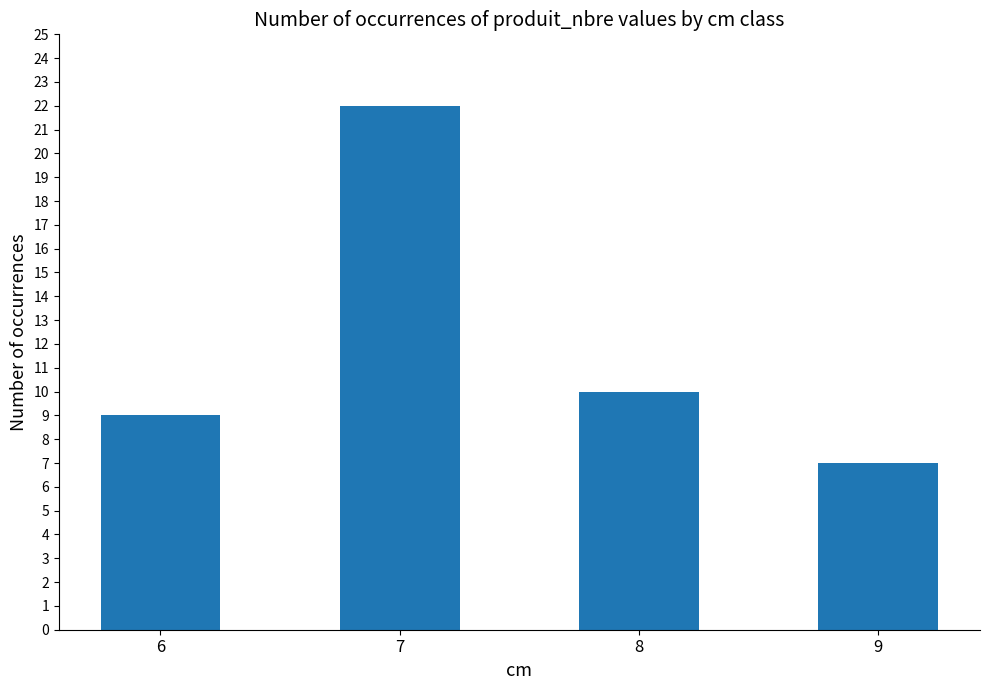

List the labels in order of value, smallest first.

9, 6, 8, 7